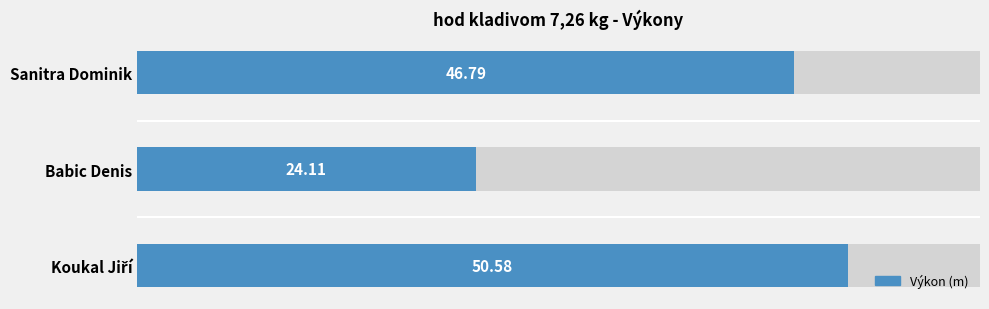

Reading left to right, what are all the values shown in this chart?

0=46.8	10=24.1	20=50.6